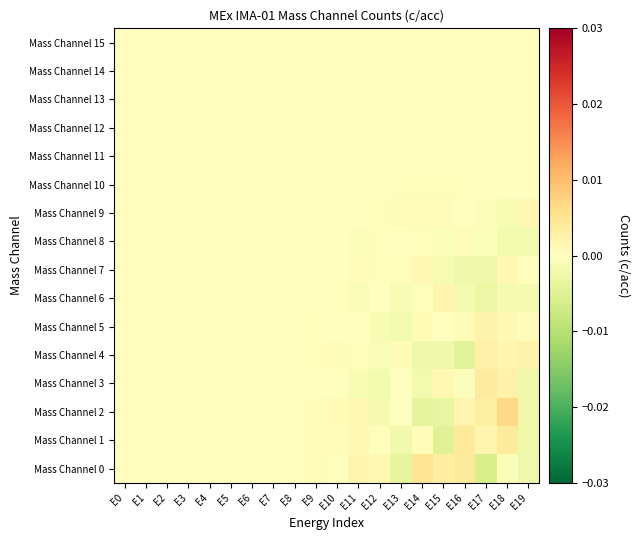

Which label corresponds to the largest value in the chart?

E18